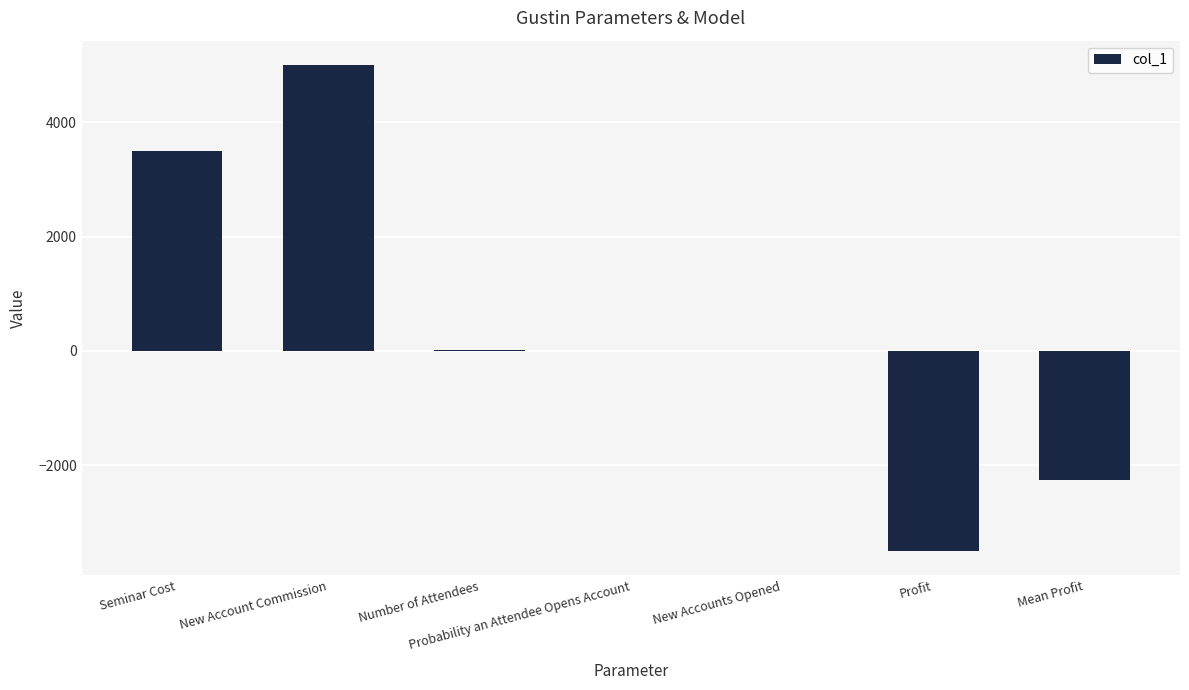

At which category does the chart reach its peak across all series?

New Account Commission